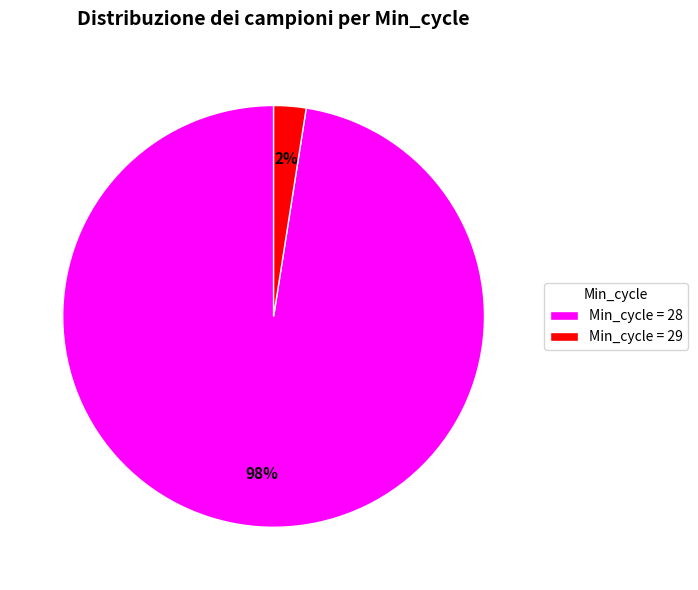

Count the number of slices in the pie.

2